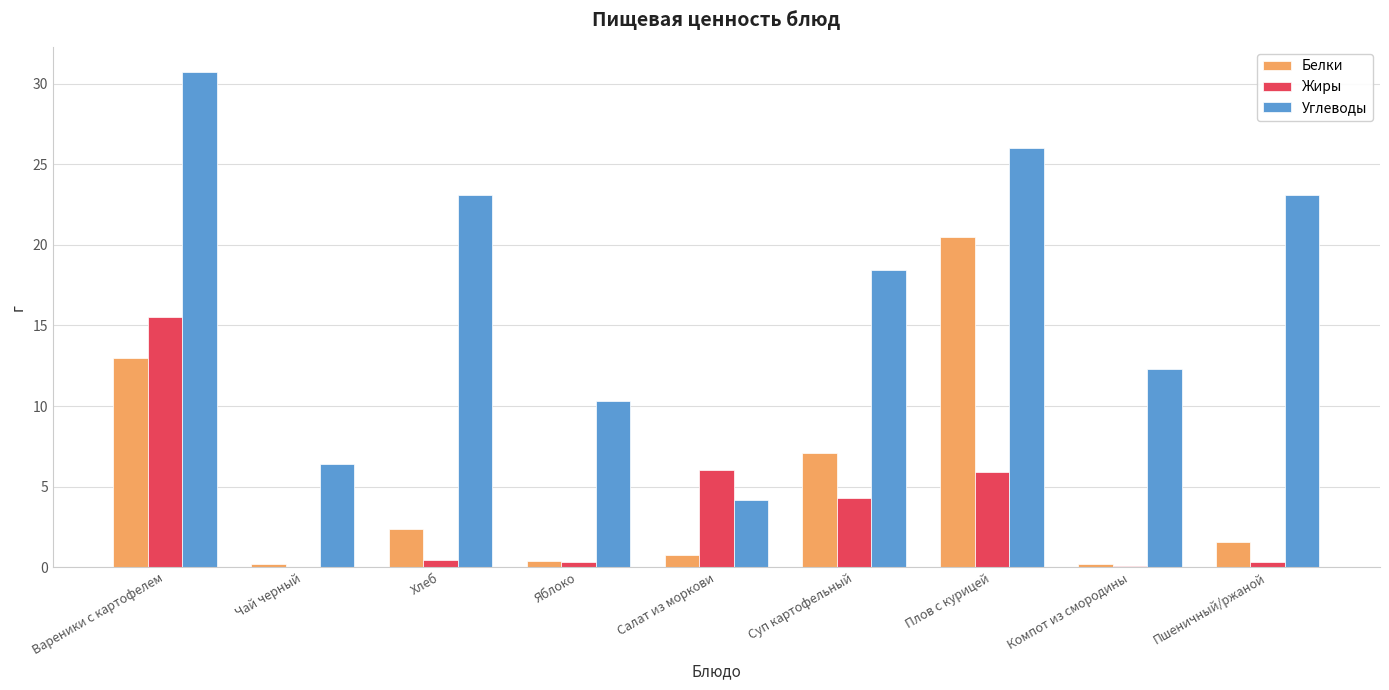

What is the total value across all series at Вареники с картофелем?

59.2